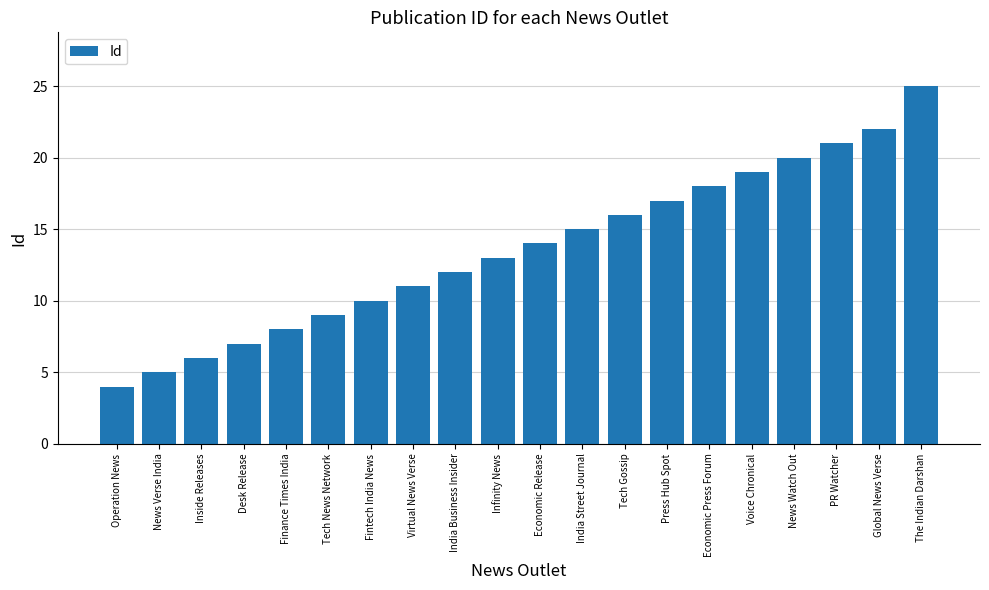

List the labels in order of value, smallest first.

Operation News, News Verse India, Inside Releases, Desk Release, Finance Times India, Tech News Network, Fintech India News, Virtual News Verse, India Business Insider, Infinity News, Economic Release, India Street Journal, Tech Gossip, Press Hub Spot, Economic Press Forum, Voice Chronical, News Watch Out, PR Watcher, Global News Verse, The Indian Darshan